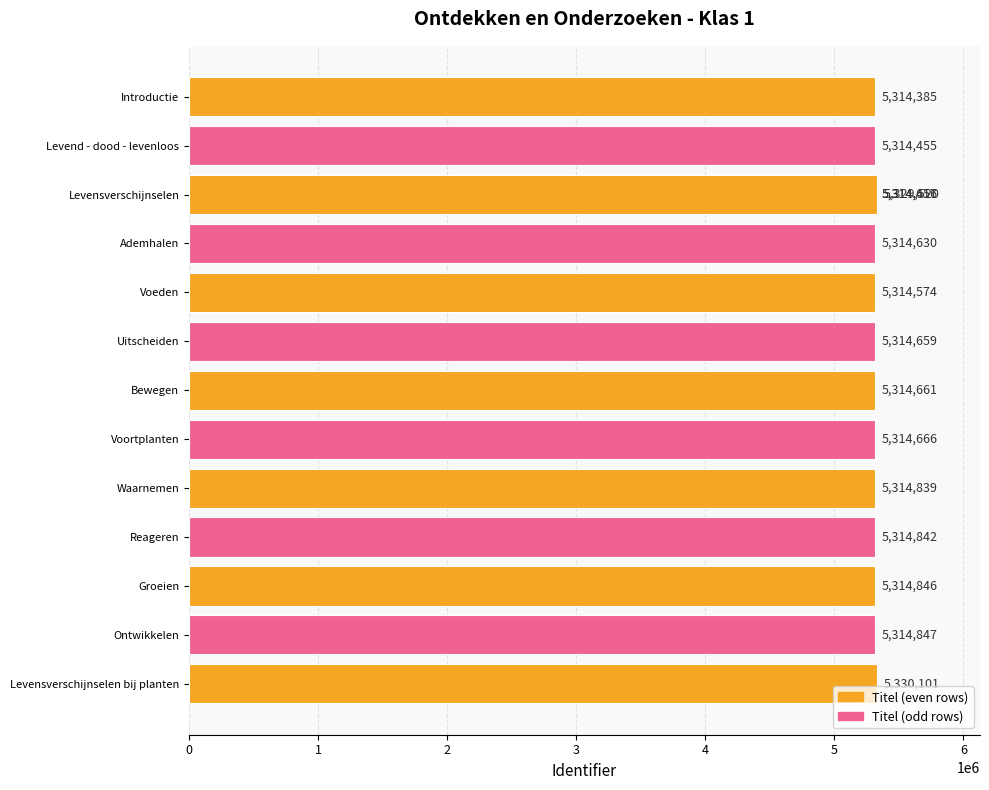

Which has a higher value, Introductie or Levensverschijnselen bij planten?

Levensverschijnselen bij planten